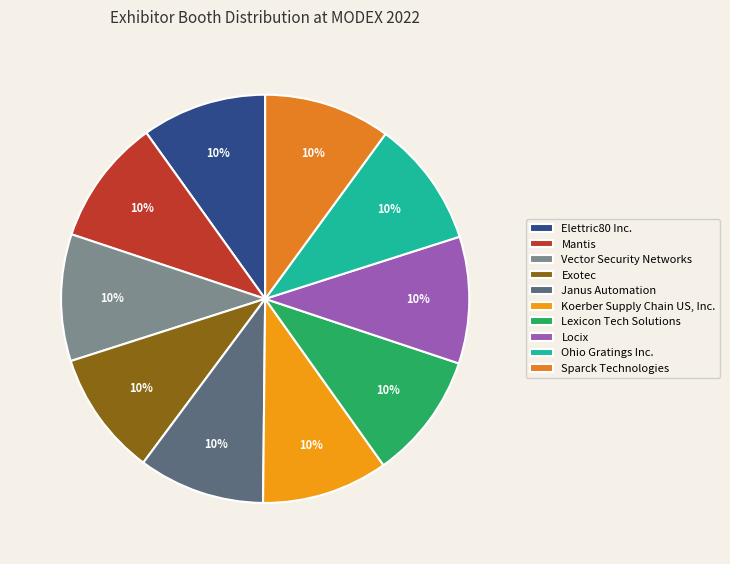

To the nearest percent, what is the combined percentage of Elettric80 Inc. and Ohio Gratings Inc.?

20%